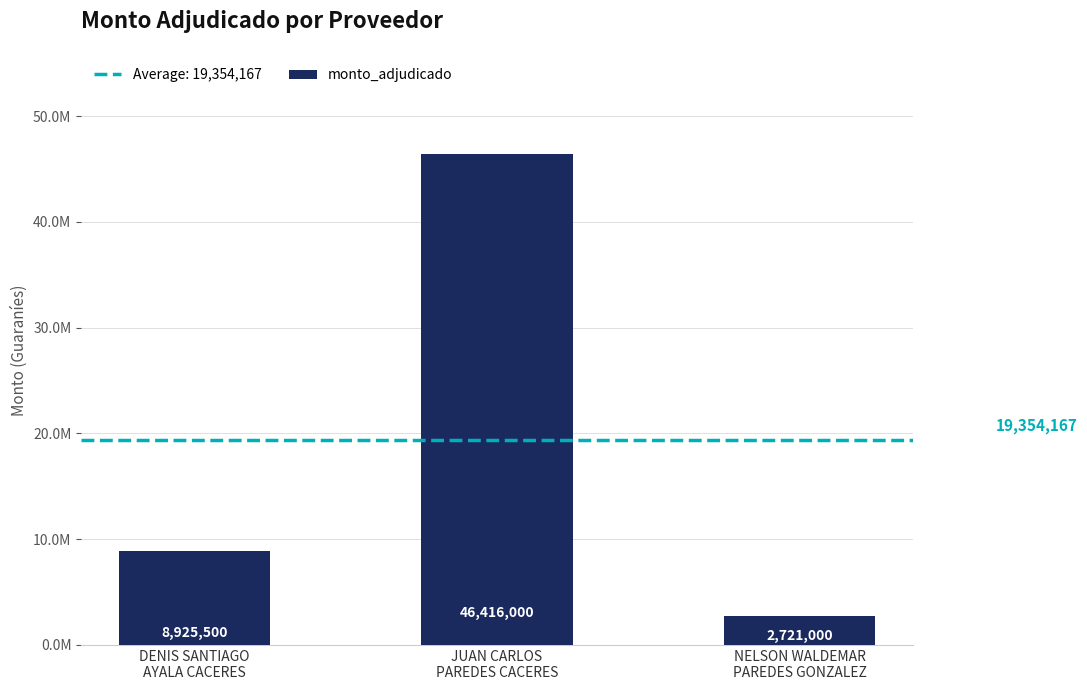

Which category has the highest value across all series?

JUAN CARLOS
PAREDES CACERES